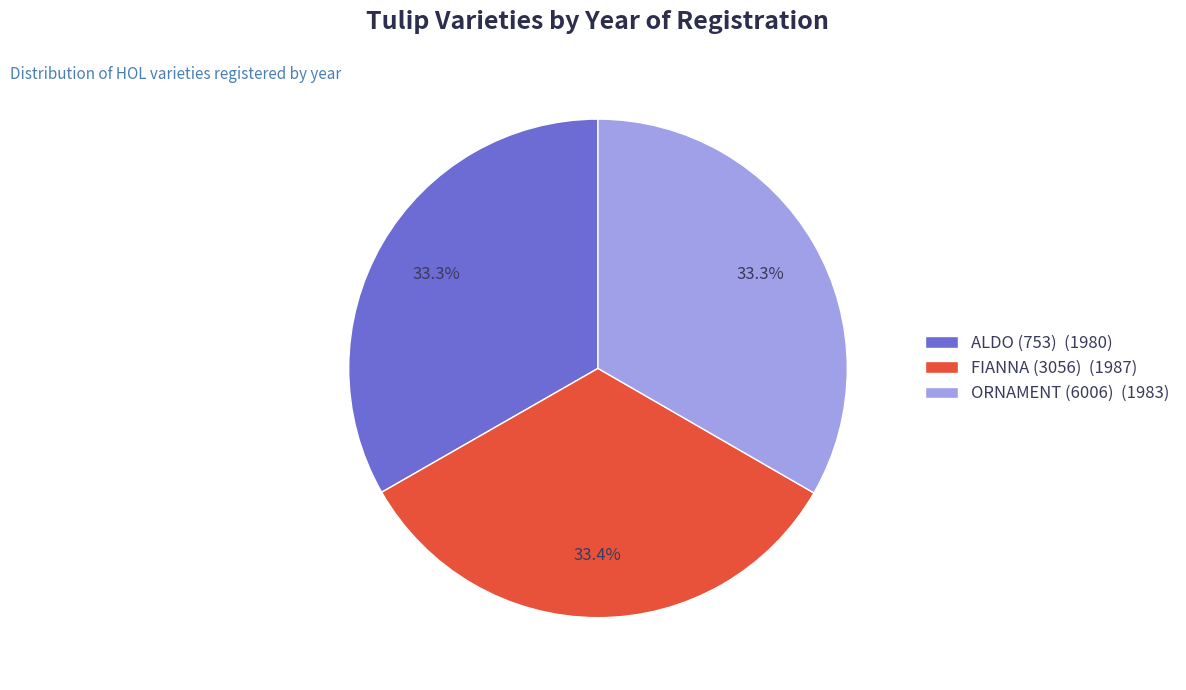

True or false: ORNAMENT (6006) accounts for 33% of the total.

True